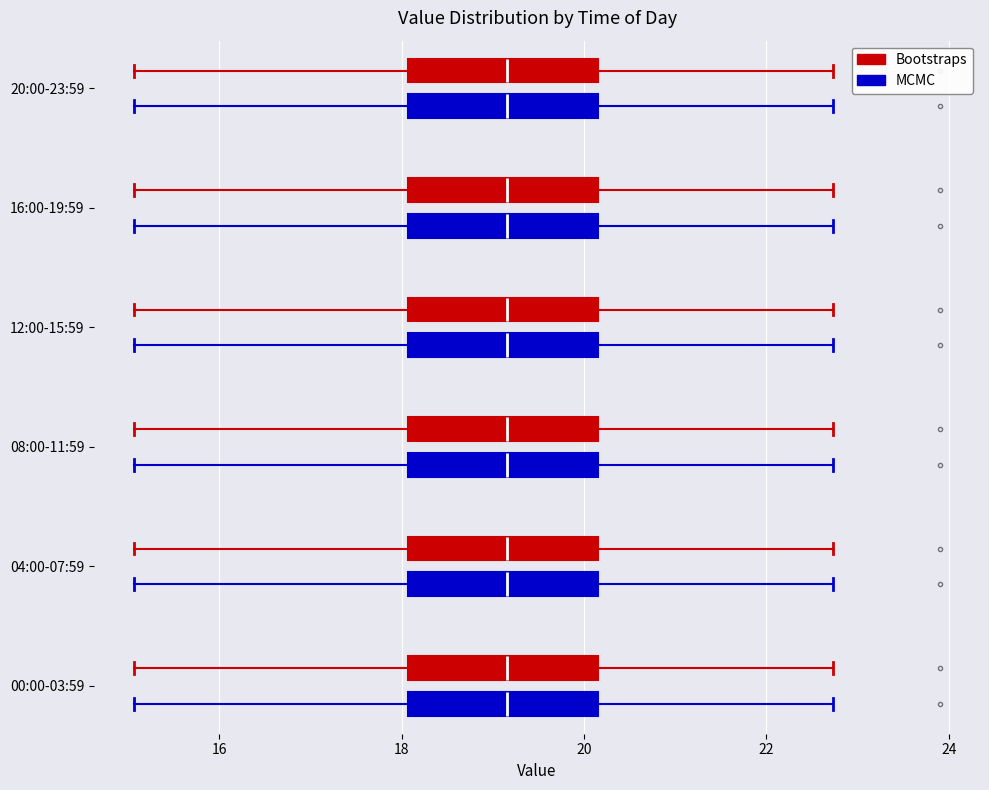

Reading bottom to top, read every box against the x-axis: the position of its median line, the range the box covers, and the ends of its whiskers. The values are not printed on the chart, so give them approximately, as read against the axis.

00:00-03:59 (MCMC): median 19.2, box 18.0 to 20.2, whiskers 15.0 to 22.8
00:00-03:59 (Bootstraps): median 19.2, box 18.0 to 20.2, whiskers 15.0 to 22.8
04:00-07:59 (MCMC): median 19.2, box 18.0 to 20.2, whiskers 15.0 to 22.8
04:00-07:59 (Bootstraps): median 19.2, box 18.0 to 20.2, whiskers 15.0 to 22.8
08:00-11:59 (MCMC): median 19.2, box 18.0 to 20.2, whiskers 15.0 to 22.8
08:00-11:59 (Bootstraps): median 19.2, box 18.0 to 20.2, whiskers 15.0 to 22.8
12:00-15:59 (MCMC): median 19.2, box 18.0 to 20.2, whiskers 15.0 to 22.8
12:00-15:59 (Bootstraps): median 19.2, box 18.0 to 20.2, whiskers 15.0 to 22.8
16:00-19:59 (MCMC): median 19.2, box 18.0 to 20.2, whiskers 15.0 to 22.8
16:00-19:59 (Bootstraps): median 19.2, box 18.0 to 20.2, whiskers 15.0 to 22.8
20:00-23:59 (MCMC): median 19.2, box 18.0 to 20.2, whiskers 15.0 to 22.8
20:00-23:59 (Bootstraps): median 19.2, box 18.0 to 20.2, whiskers 15.0 to 22.8